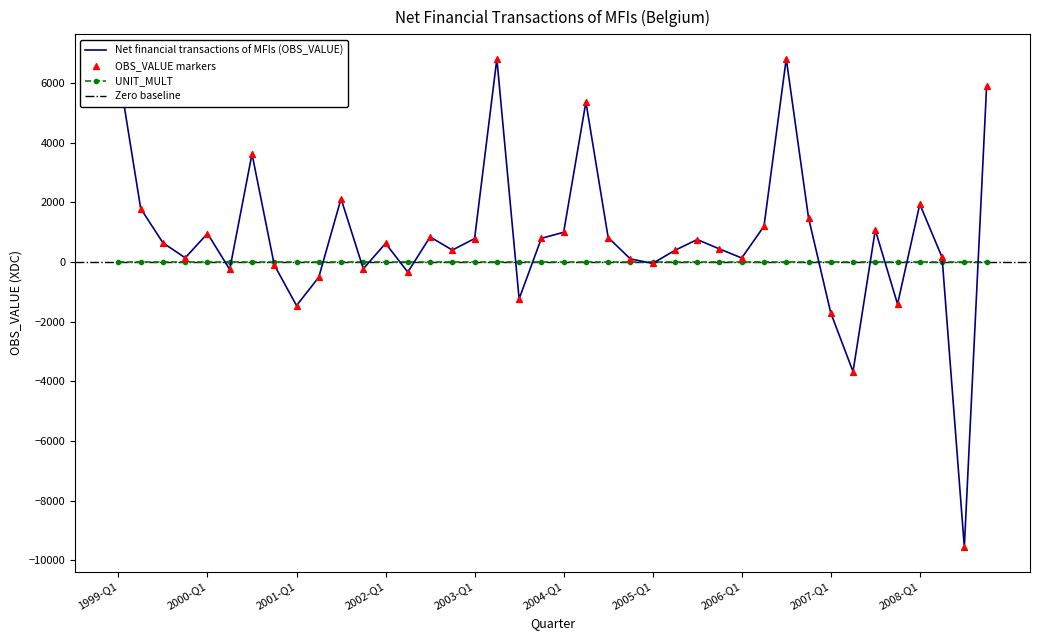

Between 2008-Q1 and 2006-Q1, which is larger?

2008-Q1